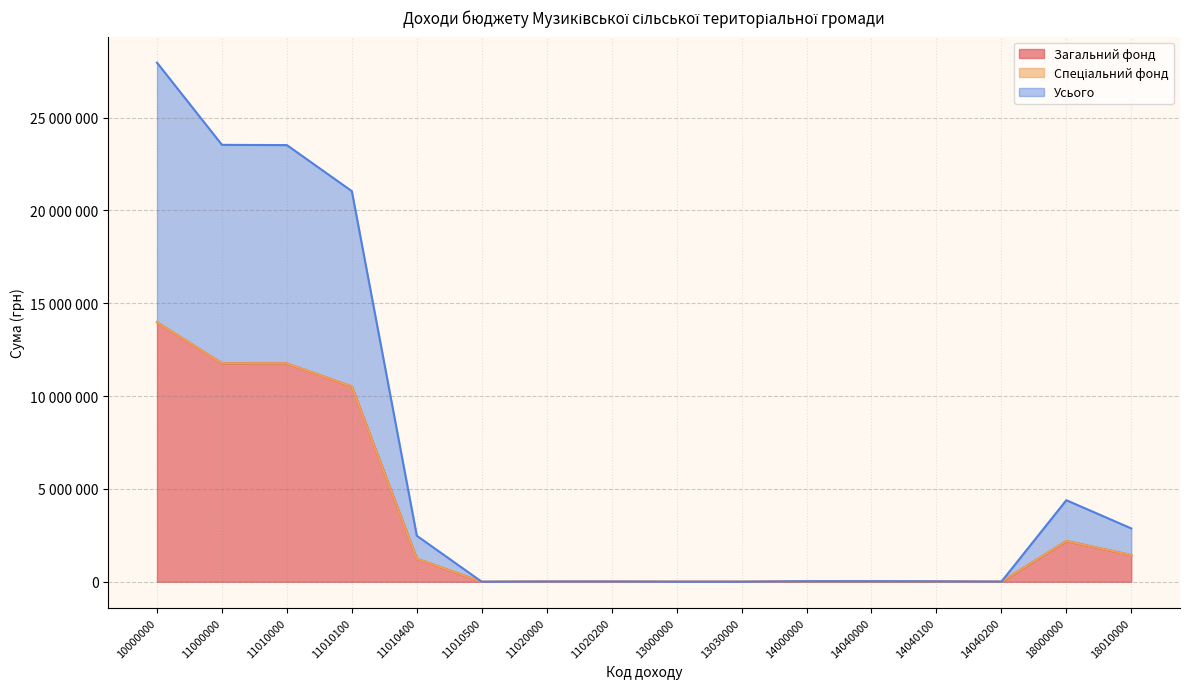

Does the chart have visible grid lines?

Yes